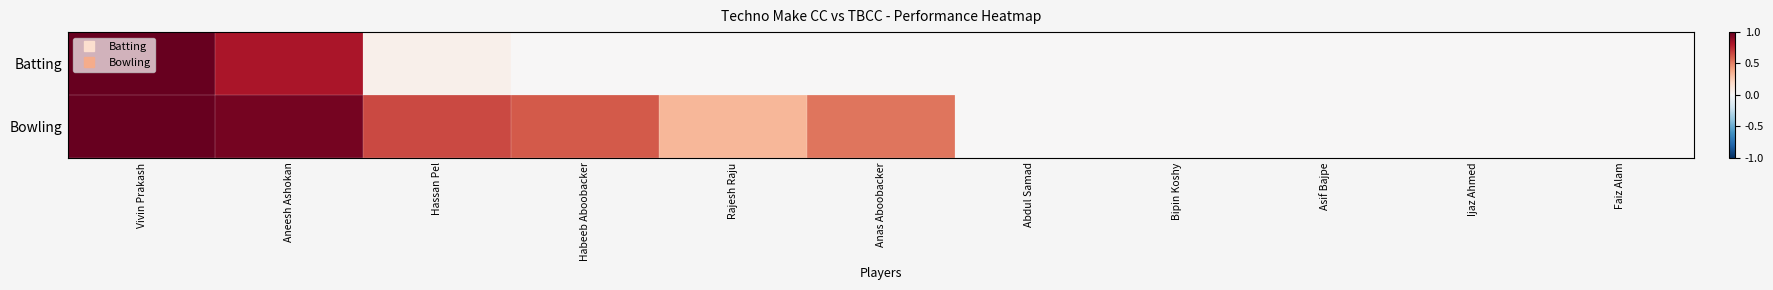

At Bipin Koshy, list the series in order from largest to smallest.

Batting, Bowling